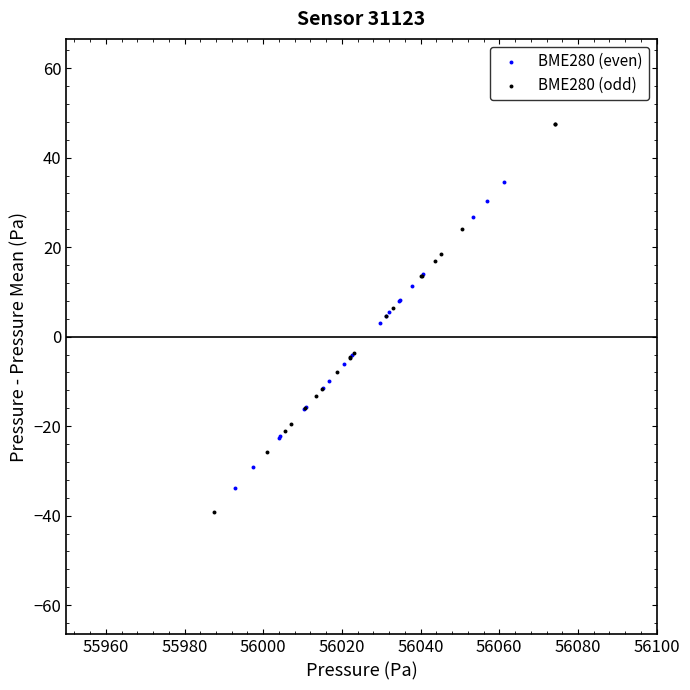

Which series has the largest Y range (max minus min)?

BME280 (odd)